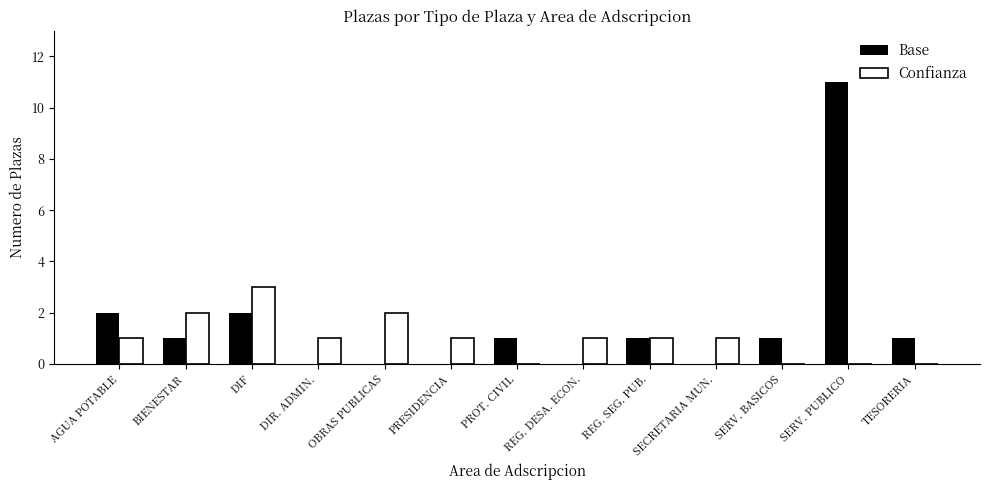

What is the total value across all series at AGUA POTABLE?

3